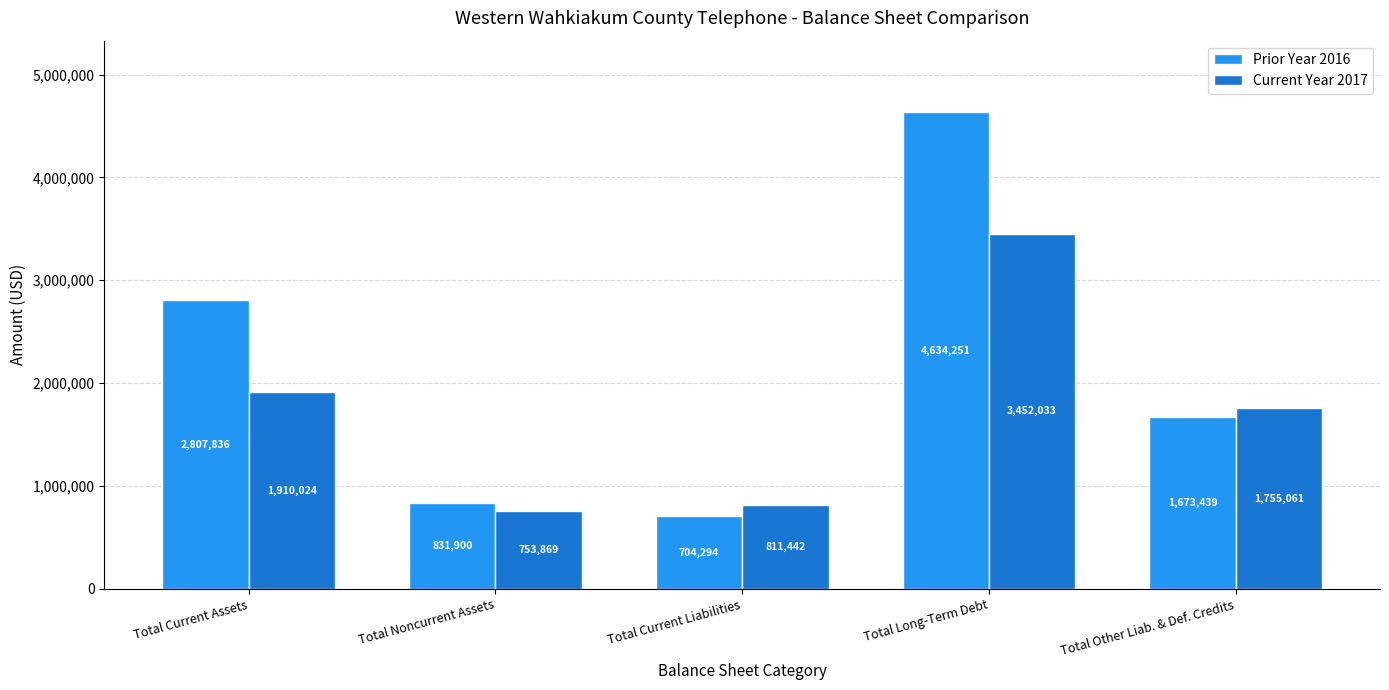

Reading left to right, transcribe all the data shown in this chart.

Prior Year 2016: Total Current Assets=2807836	Total Noncurrent Assets=831900	Total Current Liabilities=704294	Total Long-Term Debt=4634251	Total Other Liab. & Def. Credits=1673439
Current Year 2017: Total Current Assets=1910024	Total Noncurrent Assets=753869	Total Current Liabilities=811442	Total Long-Term Debt=3452033	Total Other Liab. & Def. Credits=1755061